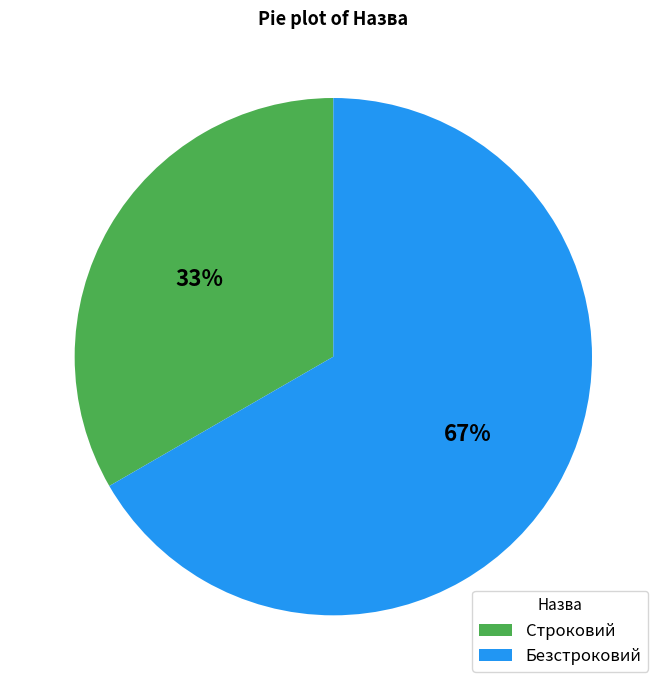

To the nearest percent, what portion does Безстроковий represent?

67%